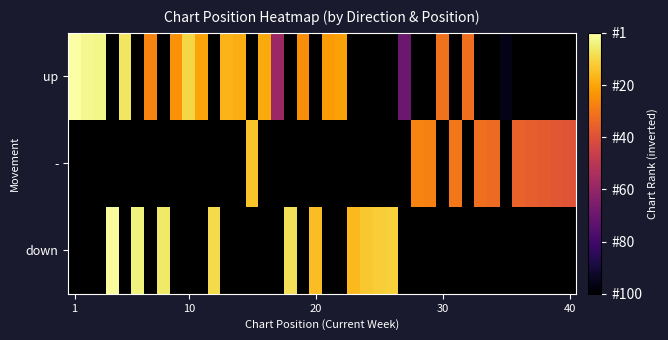

At how many categories does at least one series exceed 54?

37